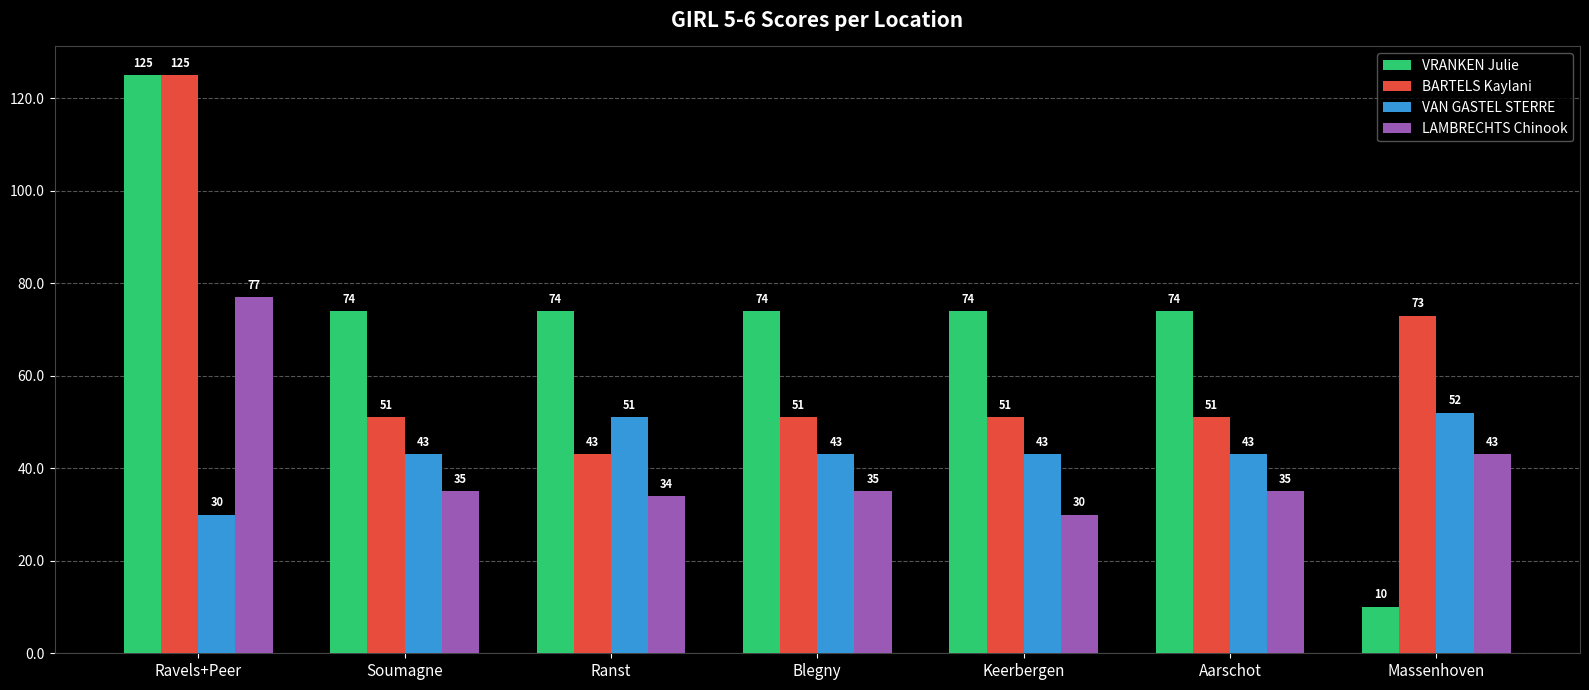

Reading right to left, what are all the values shown in this chart?

VRANKEN Julie: 10	74	74	74	74	74	125
BARTELS Kaylani: 73	51	51	51	43	51	125
VAN GASTEL STERRE: 52	43	43	43	51	43	30
LAMBRECHTS Chinook: 43	35	30	35	34	35	77